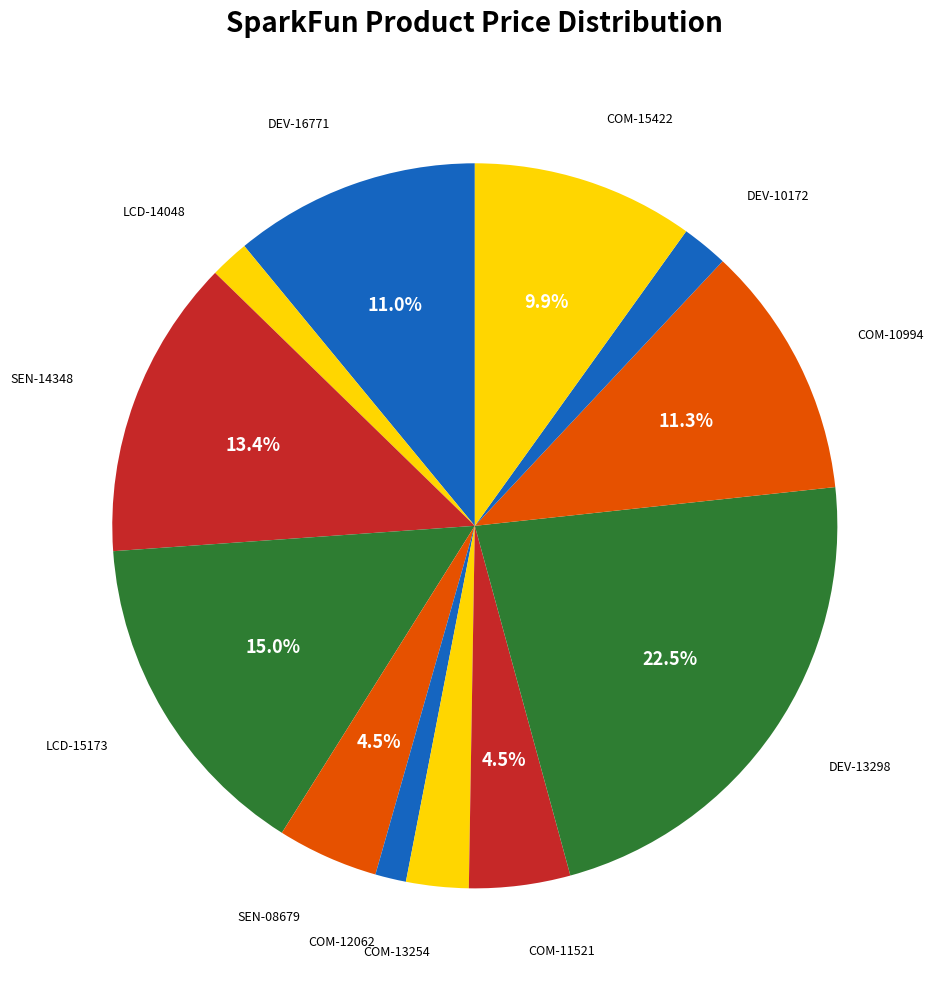

How many segments does this pie chart have?

12